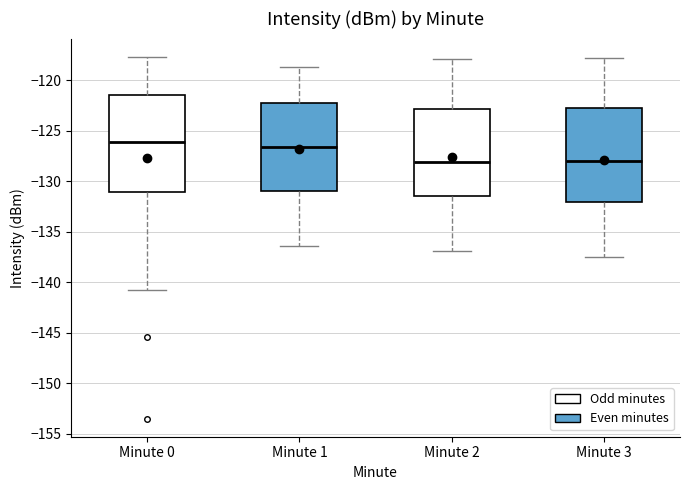

Reading left to right, read every box against the y-axis: the position of its median line, the range the box covers, and the ends of its whiskers. The values are not printed on the chart, so give them approximately, as read against the axis.

Minute 0: median -126.0, box -131.0 to -121.5, whiskers -140.5 to -117.5
Minute 1: median -126.5, box -131.0 to -122.0, whiskers -136.5 to -118.5
Minute 2: median -128.0, box -131.5 to -123.0, whiskers -137.0 to -118.0
Minute 3: median -128.0, box -132.0 to -122.5, whiskers -137.5 to -118.0